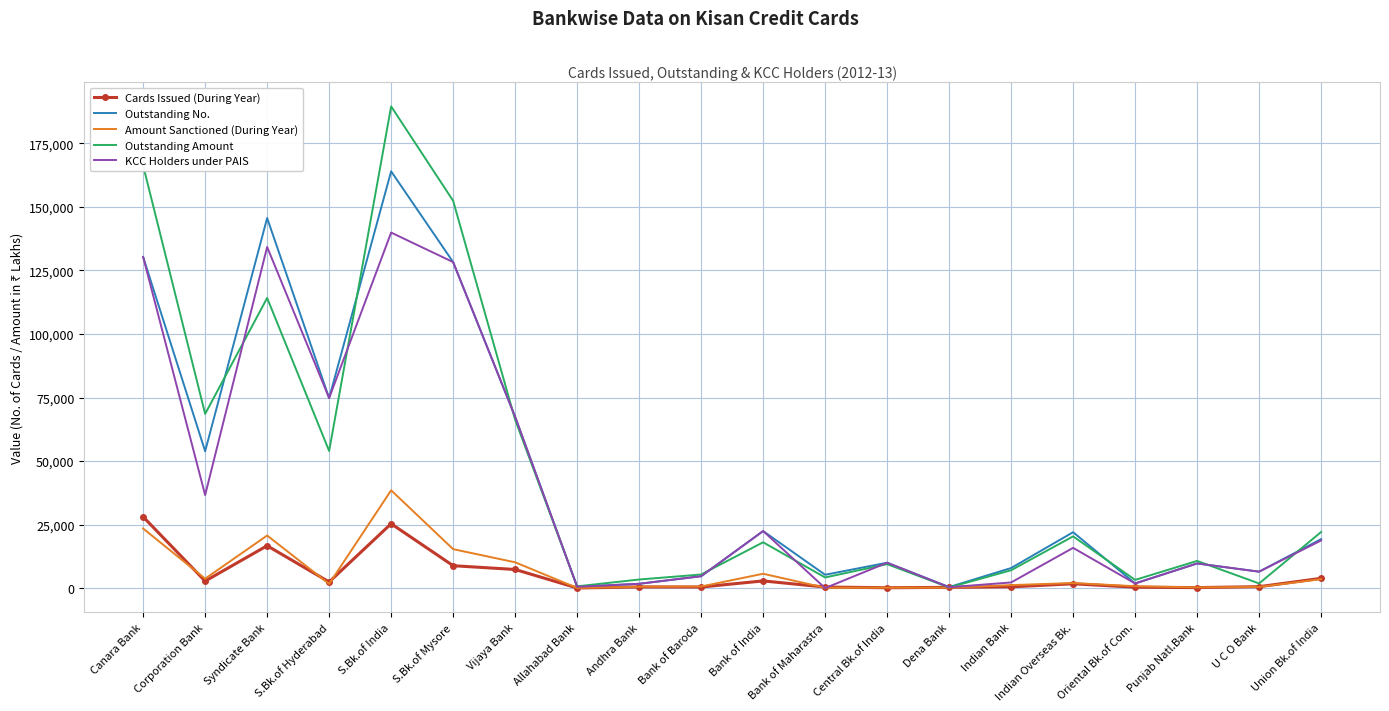

List the series in order of their peak value, highest first.

Outstanding Amount, Outstanding No., KCC Holders under PAIS, Amount Sanctioned (During Year), Cards Issued (During Year)